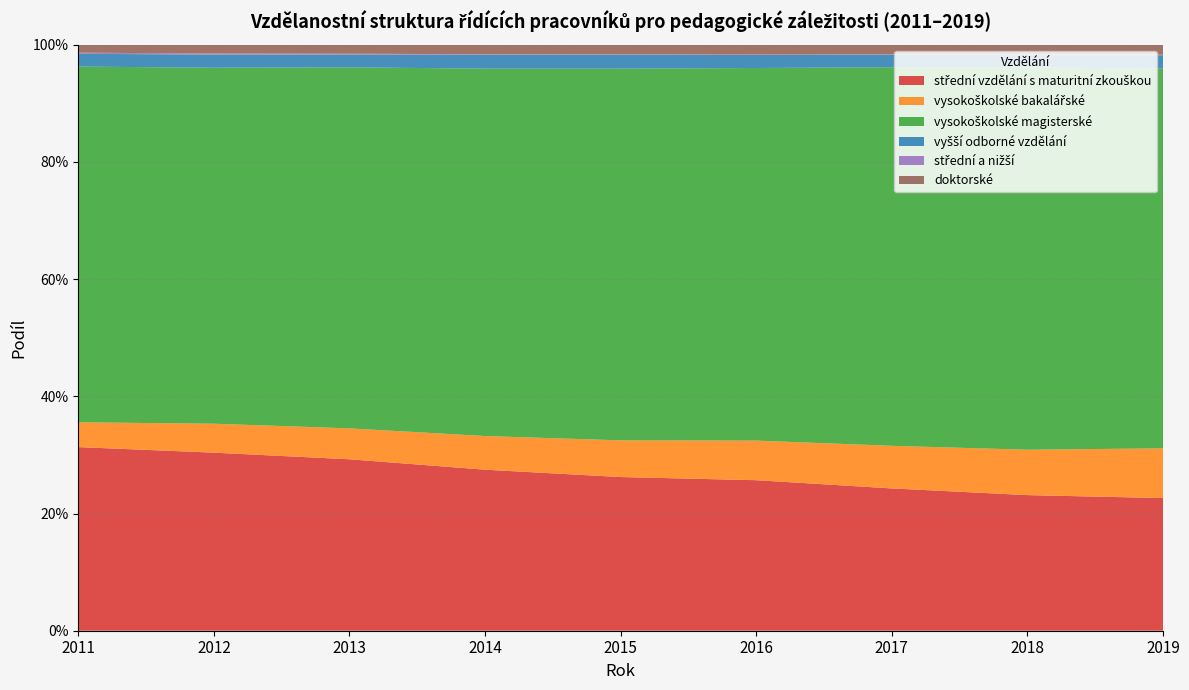

Reading right to left, what are all the values shown in this chart?

střední vzdělání s maturitní zkouškou: 2019=0.2	2018=0.2	2017=0.2	2016=0.3	2015=0.3	2014=0.3	2013=0.3	2012=0.3	2011=0.3
vysokoškolské bakalářské: 2019=0.1	2018=0.1	2017=0.1	2016=0.1	2015=0.1	2014=0.1	2013=0.1	2012=0.0	2011=0.0
vysokoškolské magisterské: 2019=0.6	2018=0.7	2017=0.6	2016=0.6	2015=0.6	2014=0.6	2013=0.6	2012=0.6	2011=0.6
vyšší odborné vzdělání: 2019=0.0	2018=0.0	2017=0.0	2016=0.0	2015=0.0	2014=0.0	2013=0.0	2012=0.0	2011=0.0
střední a nižší: 2019=0.0	2018=0.0	2017=0.0	2016=0.0	2015=0.0	2014=0.0	2013=0.0	2012=0.0	2011=0.0
doktorské: 2019=0.0	2018=0.0	2017=0.0	2016=0.0	2015=0.0	2014=0.0	2013=0.0	2012=0.0	2011=0.0